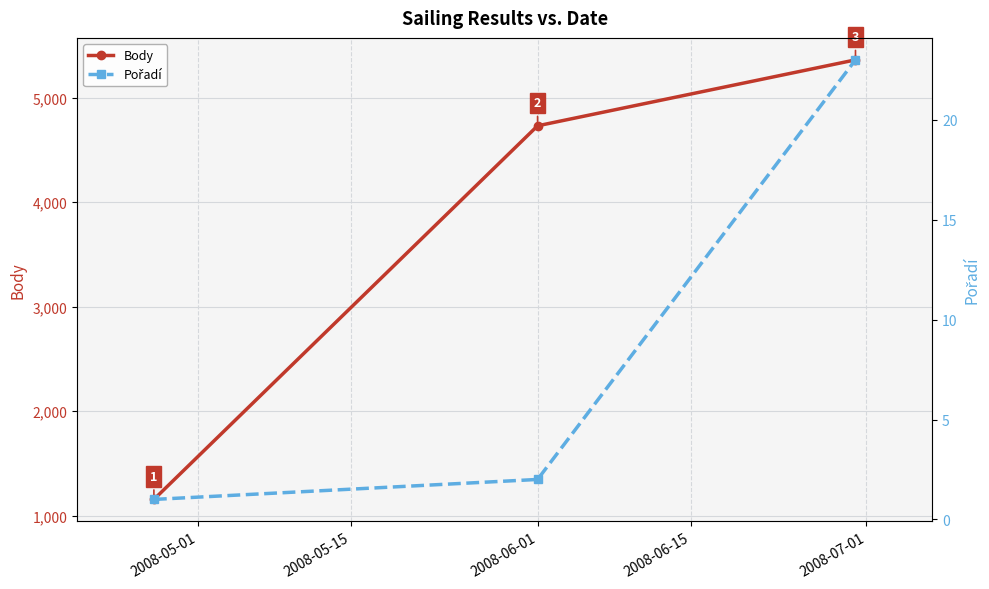

What is the maximum value for Body?

5362